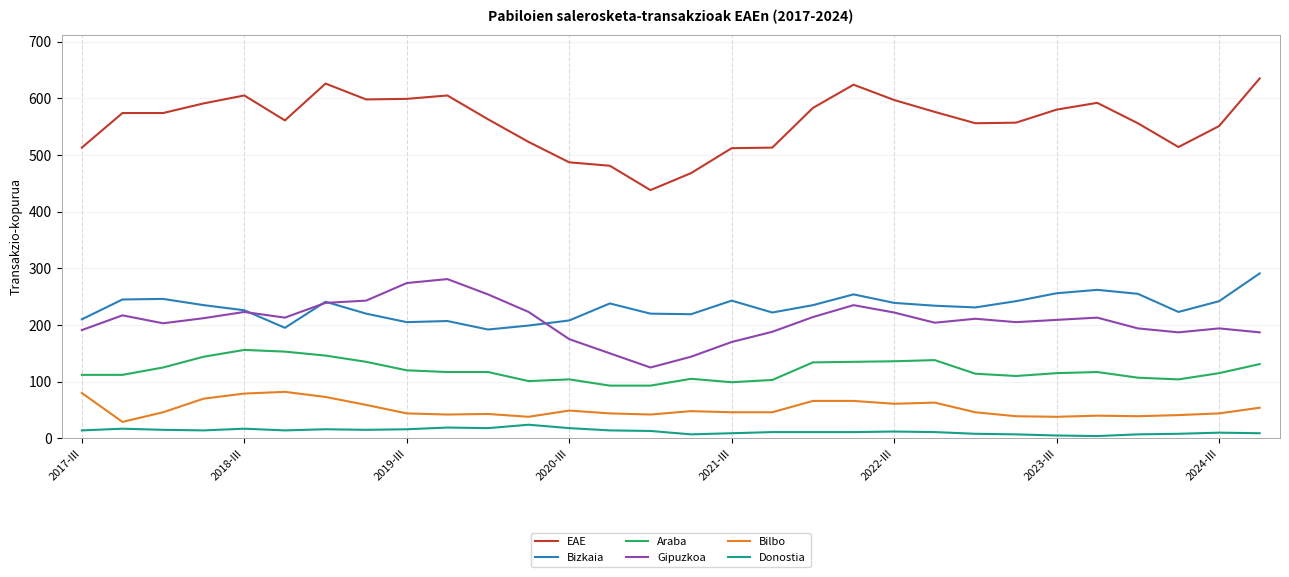

True or false: Donostia and Gipuzkoa intersect in this chart.

False